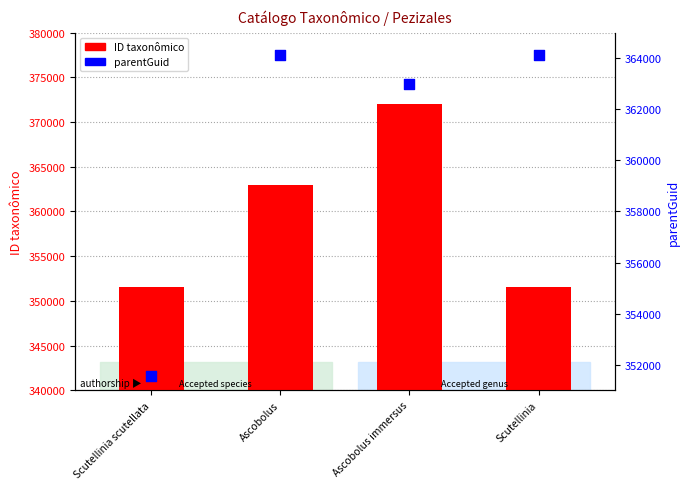

At how many categories does at least one series exceed 362099?

3